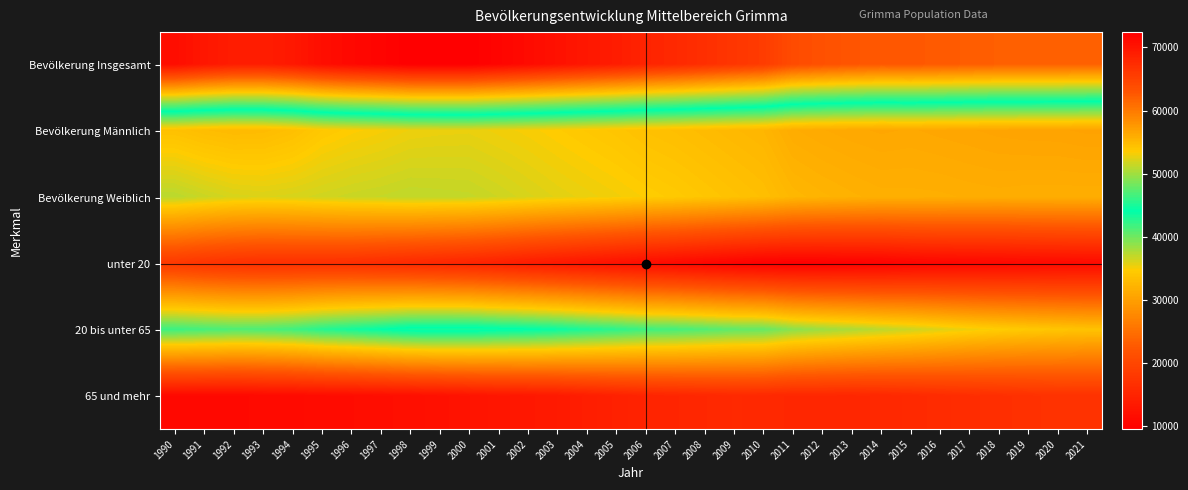

Reading left to right, list all the values displayed in this chart.

Bevölkerung Insgesamt: 1990=70867	1991=69814	1992=69076	1993=69011	1994=69628	1995=70735	1996=71383	1997=71823	1998=72382	1999=72417	2000=72383	2001=71763	2002=71103	2003=70388	2004=69744	2005=69130	2006=68344	2007=67790	2008=67063	2009=66347	2010=65682	2011=63944	2012=63365	2013=62928	2014=62594	2015=62674	2016=62502	2017=62269	2018=62068	2019=62068	2020=62058	2021=61913
Bevölkerung Männlich: 1990=33585	1991=33135	1992=32888	1993=32973	1994=33452	1995=34309	1996=34715	1997=34994	1998=35338	1999=35455	2000=35498	2001=35222	2002=34960	2003=34630	2004=34301	2005=33986	2006=33560	2007=33314	2008=32990	2009=32661	2010=32377	2011=31430	2012=31166	2013=30977	2014=30843	2015=30933	2016=30798	2017=30685	2018=30552	2019=30480	2020=30458	2021=30331
Bevölkerung Weiblich: 1990=37282	1991=36679	1992=36188	1993=36038	1994=36176	1995=36426	1996=36668	1997=36829	1998=37044	1999=36962	2000=36885	2001=36541	2002=36143	2003=35758	2004=35443	2005=35144	2006=34784	2007=34476	2008=34073	2009=33686	2010=33305	2011=32514	2012=32199	2013=31951	2014=31751	2015=31741	2016=31704	2017=31584	2018=31516	2019=31588	2020=31600	2021=31582
unter 20: 1990=17974	1991=17299	1992=16871	1993=16617	1994=16649	1995=16611	1996=16485	1997=16111	1998=15723	1999=15355	2000=14968	2001=14393	2002=13731	2003=13177	2004=12616	2005=12096	2006=11502	2007=11031	2008=10520	2009=10050	2010=9646	2011=9526	2012=9614	2013=9784	2014=9921	2015=10303	2016=10494	2017=10645	2018=10747	2019=10913	2020=11000	2021=11134
20 bis unter 65: 1990=41944	1991=41576	1992=41262	1993=41341	1994=41803	1995=42775	1996=43426	1997=44052	1998=44810	1999=44944	2000=44957	2001=44505	2002=44240	2003=43750	2004=43090	2005=42528	2006=41891	2007=41614	2008=41143	2009=40610	2010=40422	2011=39077	2012=38396	2013=37833	2014=37181	2015=36629	2016=35953	2017=35300	2018=34779	2019=34365	2020=34028	2021=33709
65 und mehr: 1990=10949	1991=10939	1992=10943	1993=11053	1994=11176	1995=11349	1996=11472	1997=11660	1998=11849	1999=12118	2000=12458	2001=12865	2002=13132	2003=13461	2004=14038	2005=14506	2006=14951	2007=15145	2008=15400	2009=15687	2010=15614	2011=15341	2012=15355	2013=15311	2014=15492	2015=15742	2016=16055	2017=16324	2018=16542	2019=16790	2020=17030	2021=17070